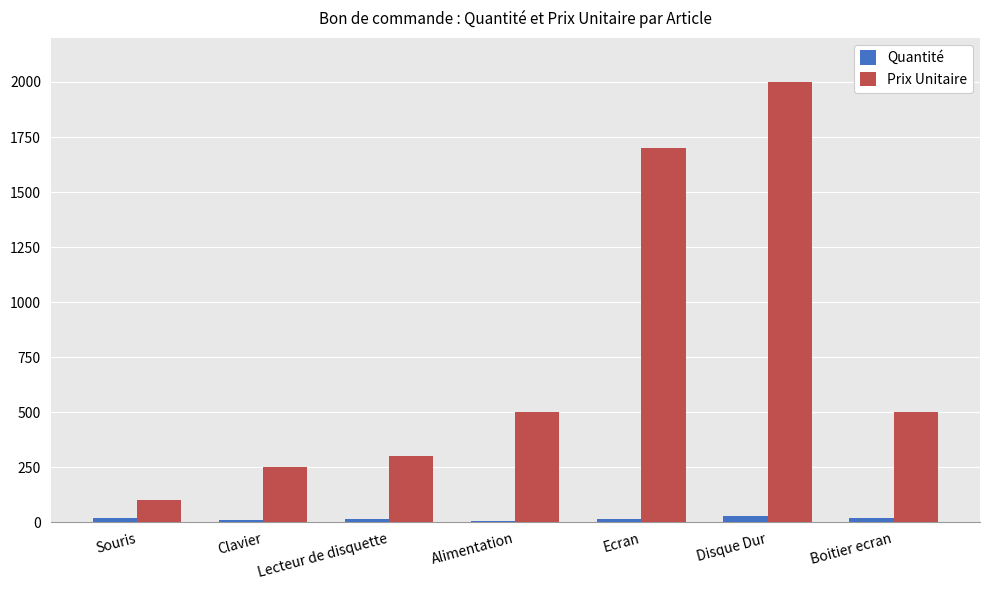

What is the sum of all Quantité values?

115